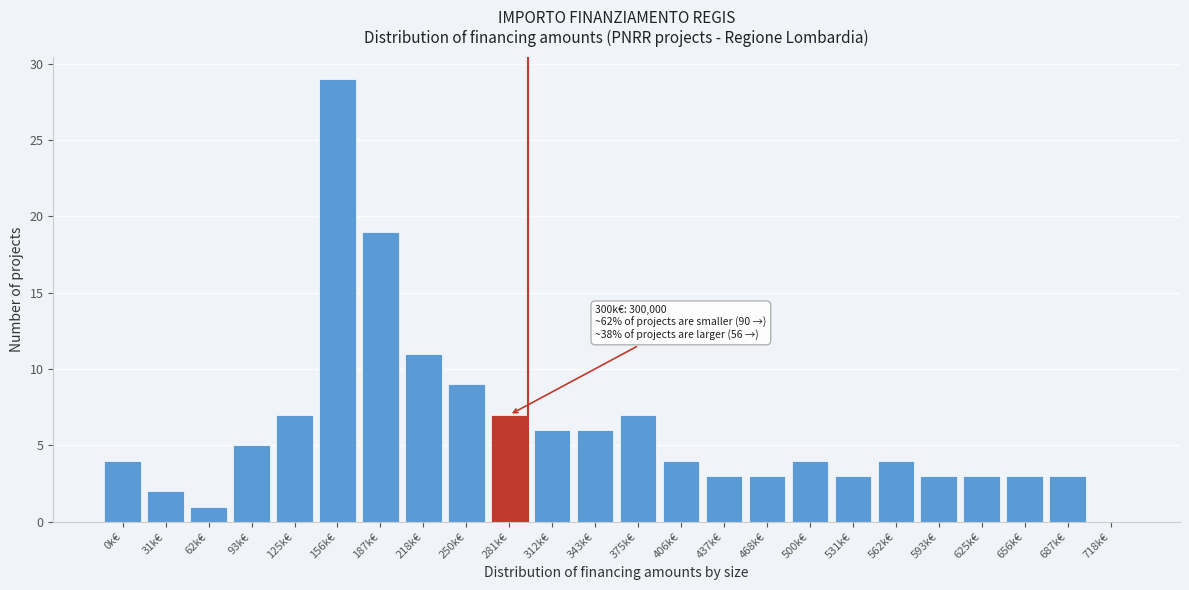

Reading left to right, what are all the values shown in this chart?

0k€=4	31k€=2	62k€=1	93k€=5	125k€=7	156k€=29	187k€=19	218k€=11	250k€=9	281k€=7	312k€=6	343k€=6	375k€=7	406k€=4	437k€=3	468k€=3	500k€=4	531k€=3	562k€=4	593k€=3	625k€=3	656k€=3	687k€=3	718k€=0